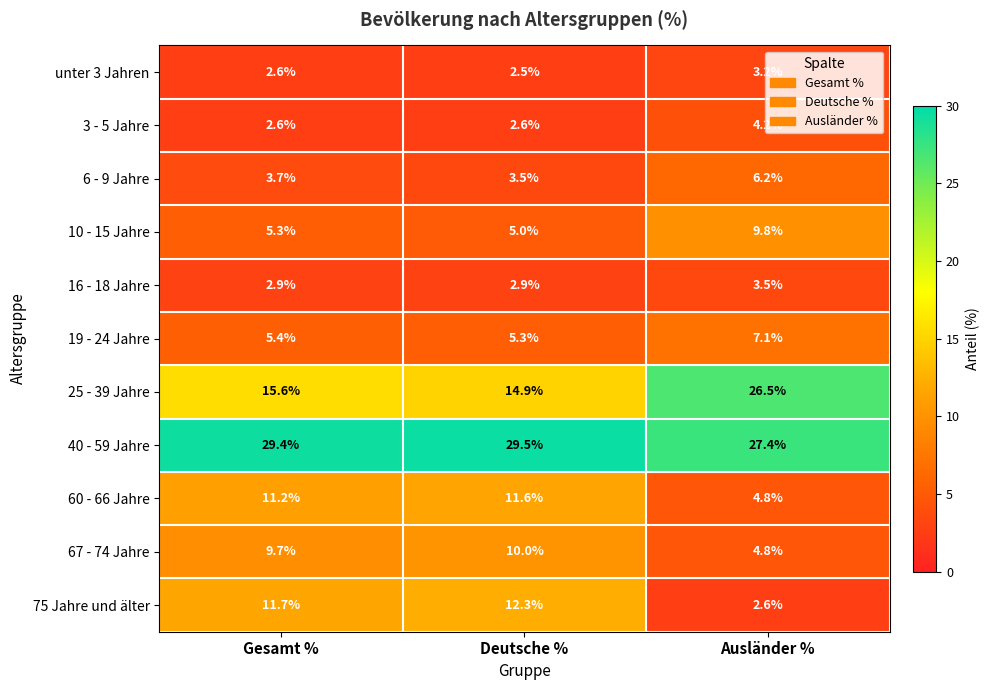

How many data points does each series have?

3